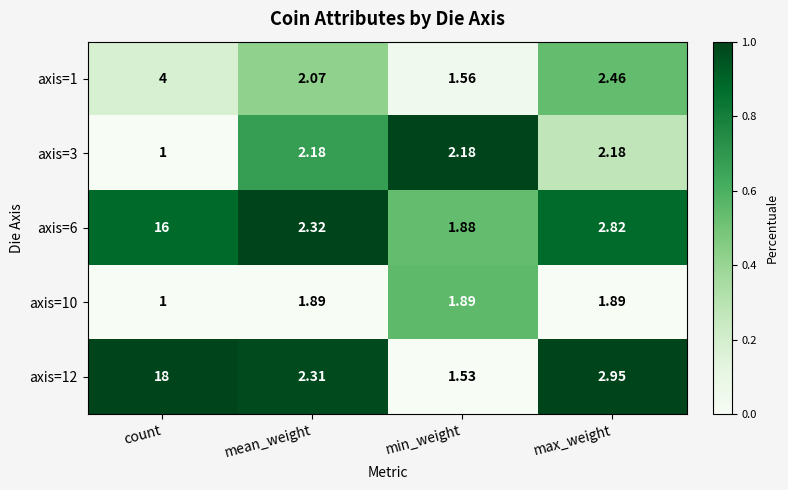

Which category has the lowest value in the axis=12 series?

min_weight